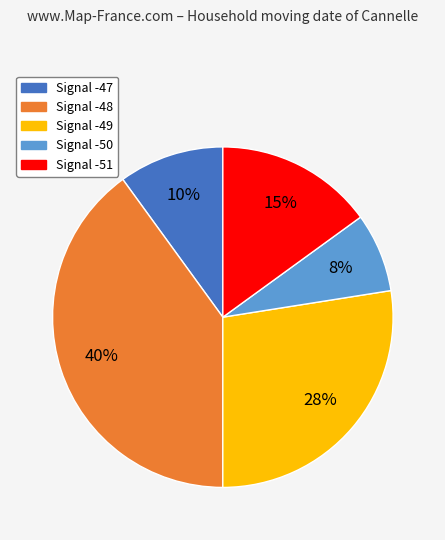

Count the number of slices in the pie.

5